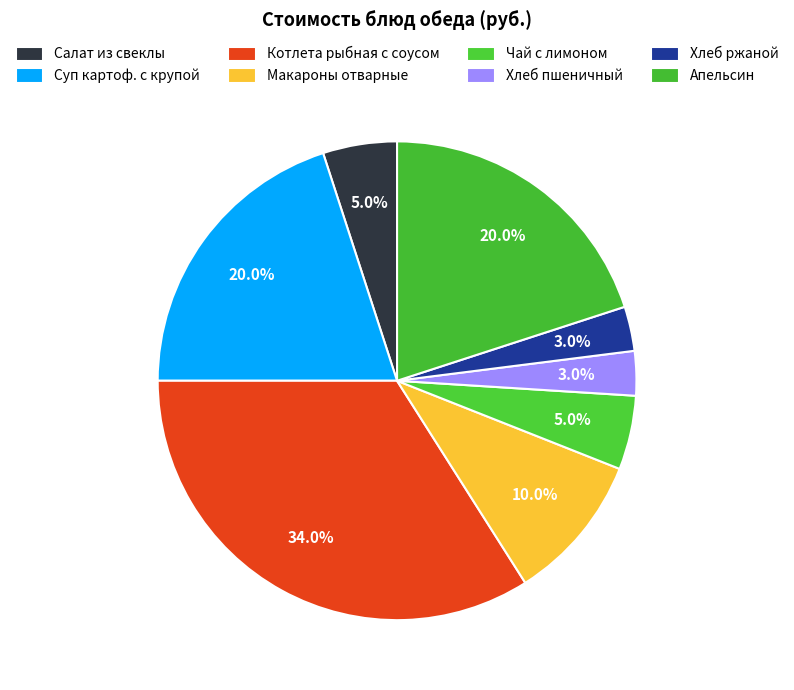

The Салат из свеклы slice represents 19% of the pie. True or false?

False